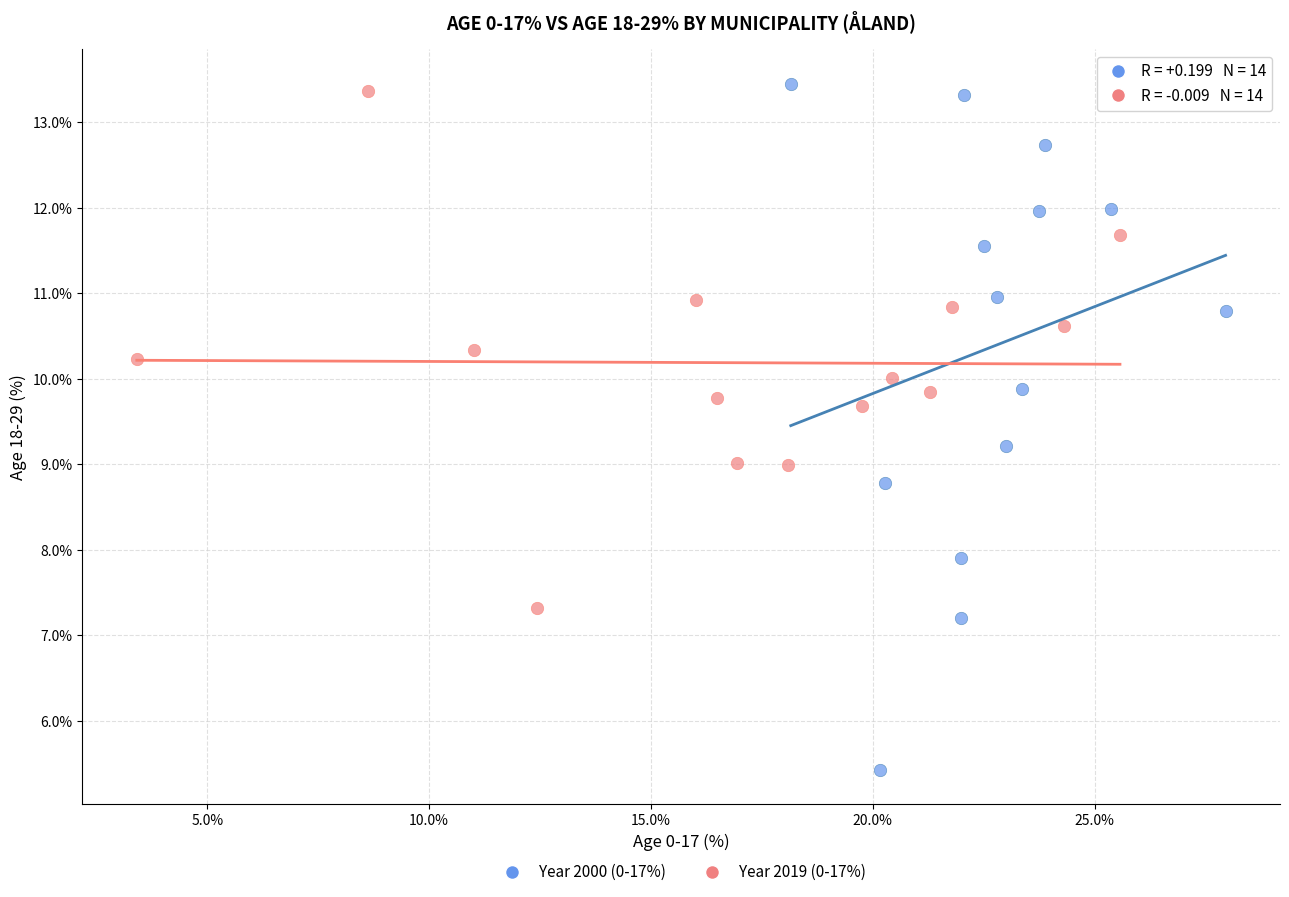

Which series contains the highest Y value?

Year 2000 (0-17%)